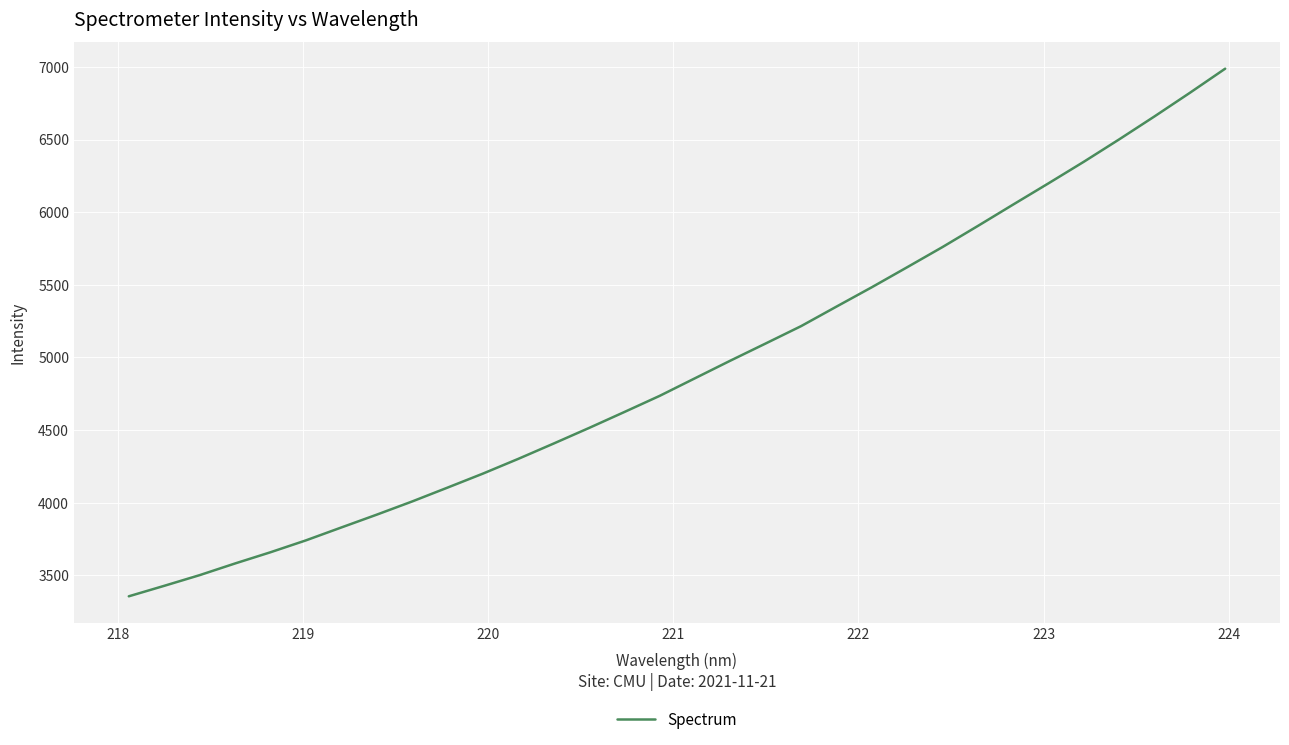

What is the difference between the maximum and minimum values?

3632.7